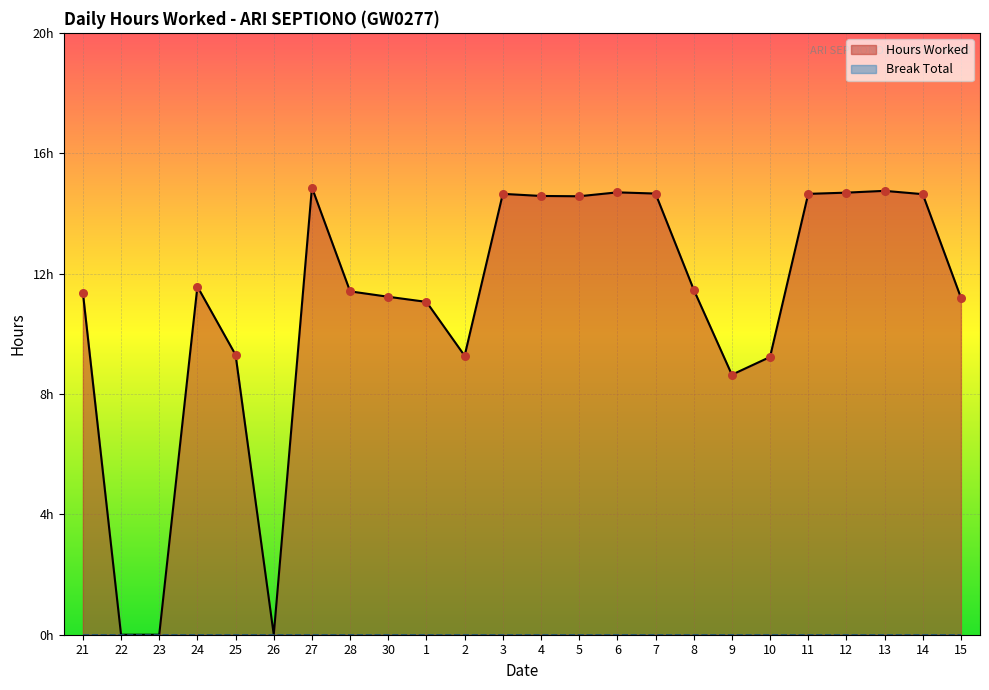

What is the change in value from 26 to 1?

+11.1